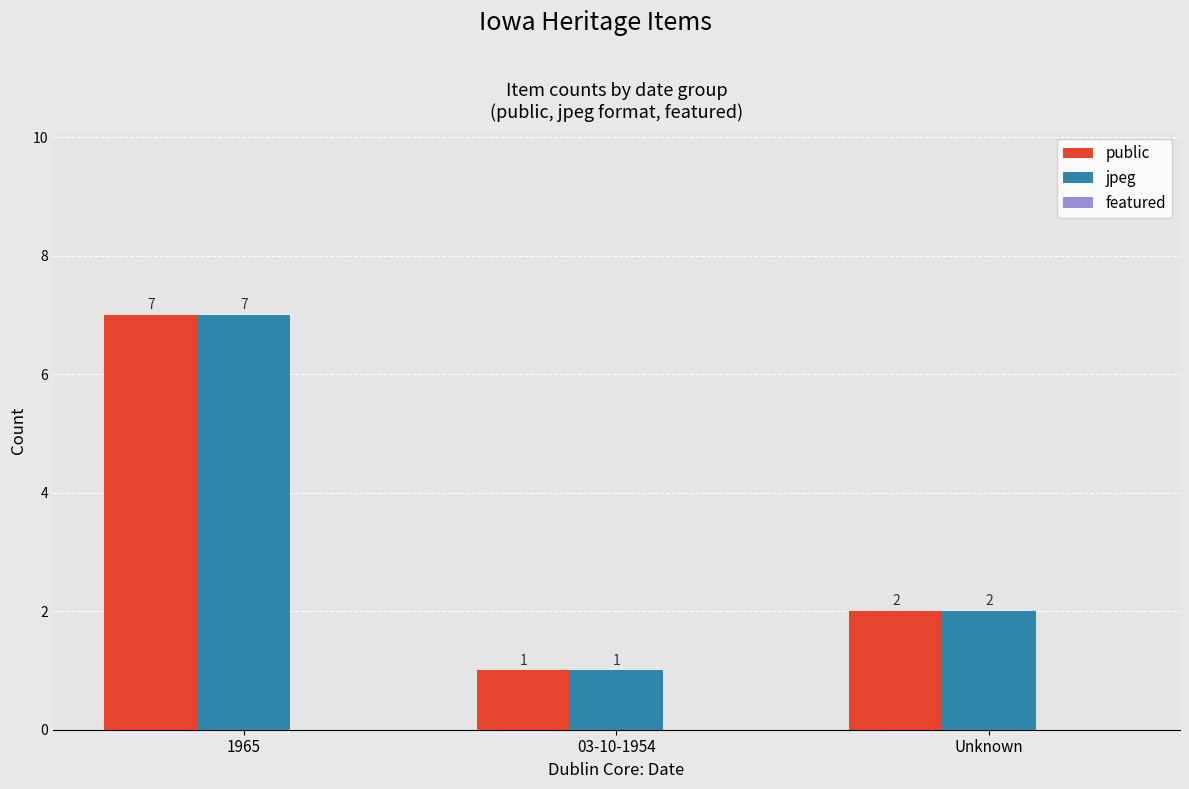

Which category has the lowest value in the public series?

03-10-1954